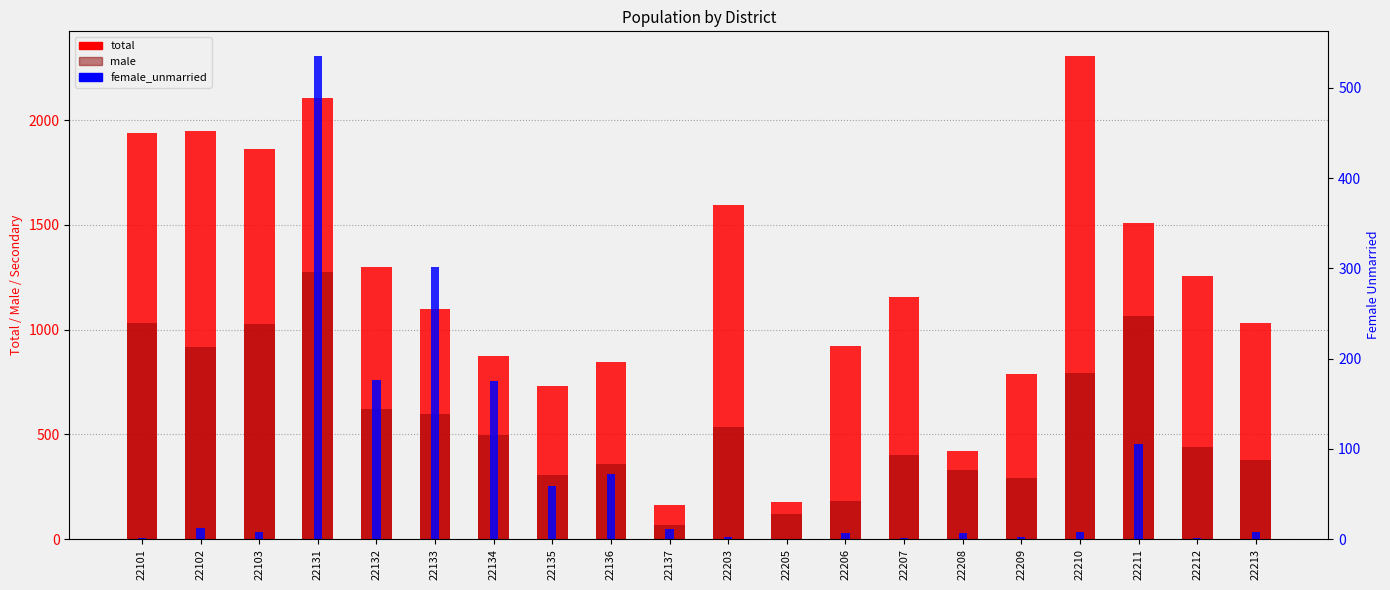

Between 22132 and 22213, which series saw the biggest shift?

total